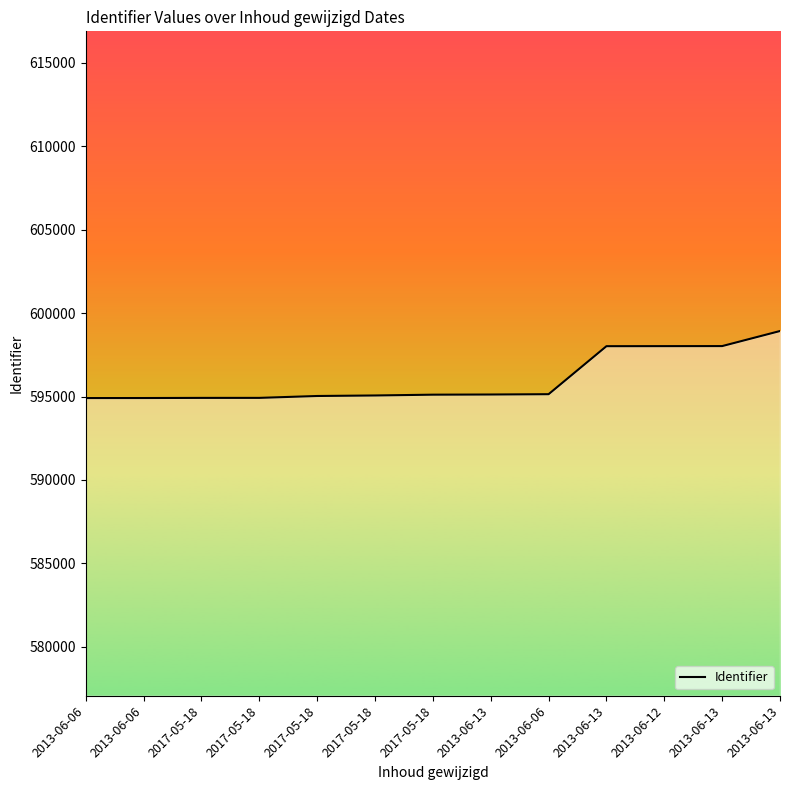

Read the value at 2013-06-13.

595121